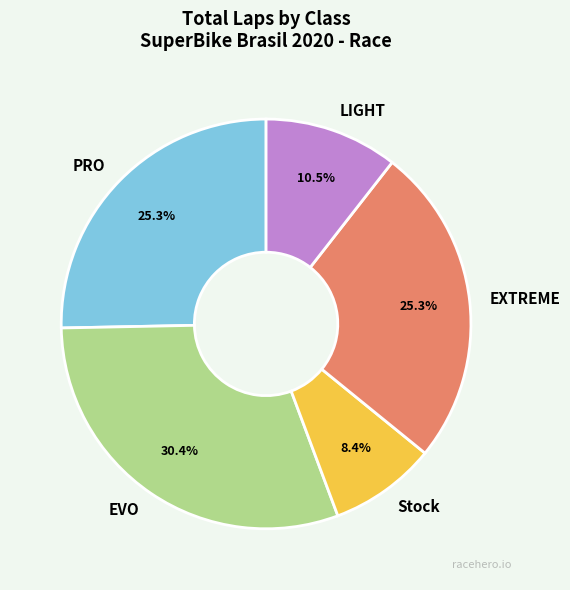

Is it true that PRO is 1% of the pie?

False